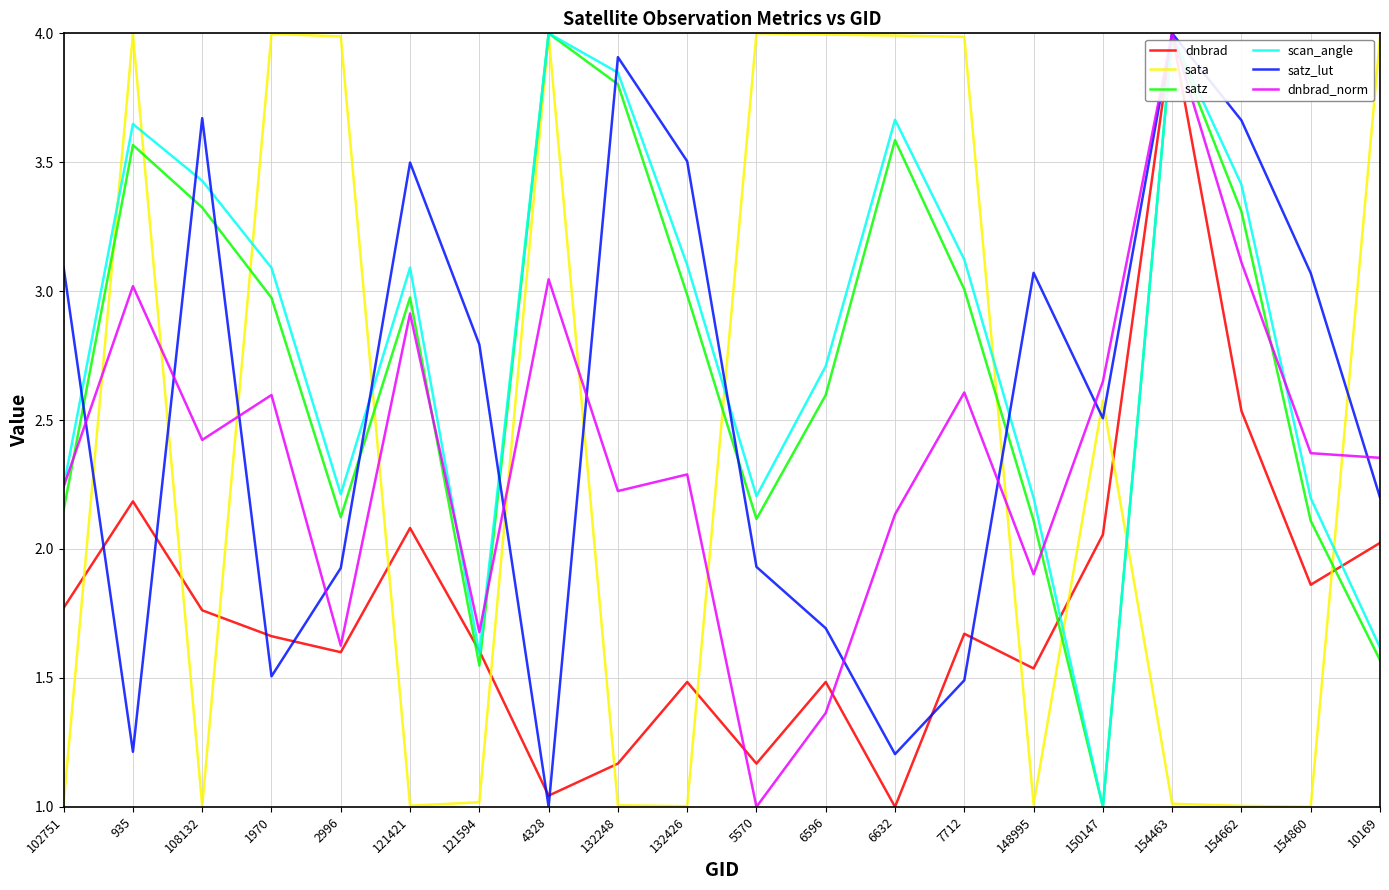

Which category has the highest value in the dnbrad_norm series?

154463